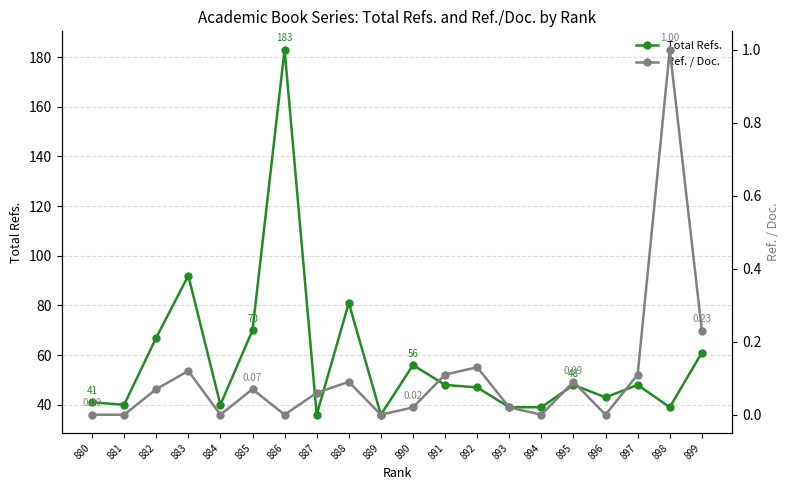

List the series in order of their peak value, lowest first.

Ref. / Doc., Total Refs.